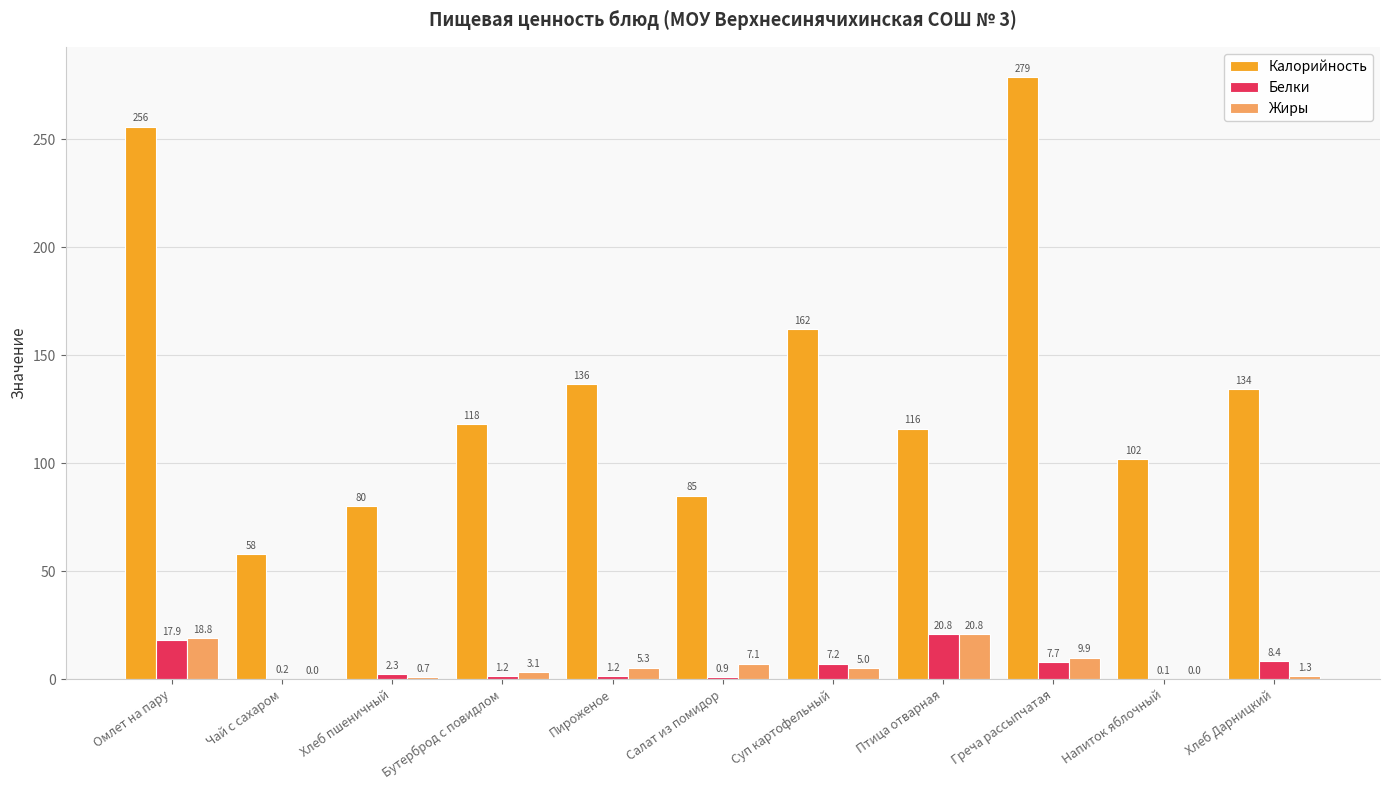

Does the chart contain stacked bars?

No